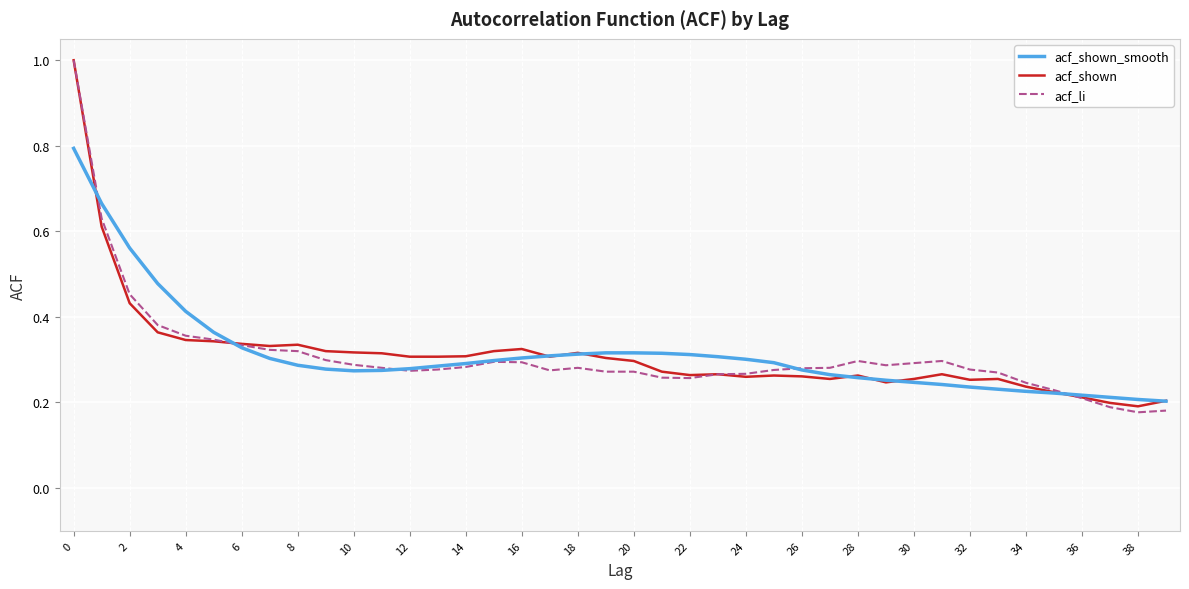

Which series has the widest spread of values?

acf_li